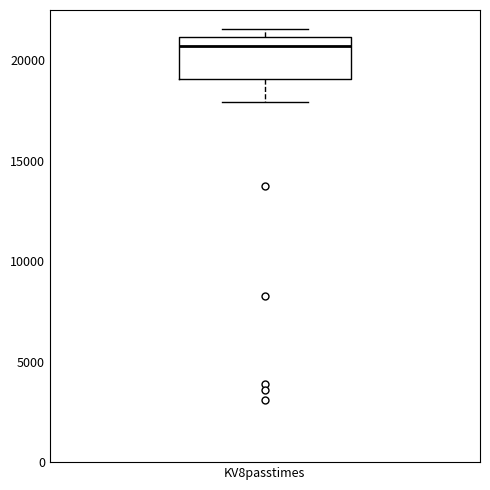

Where is the upper edge of the box for KV8passtimes on the y-axis? The values are not printed on the chart, so give them approximately, as read against the axis.

21000